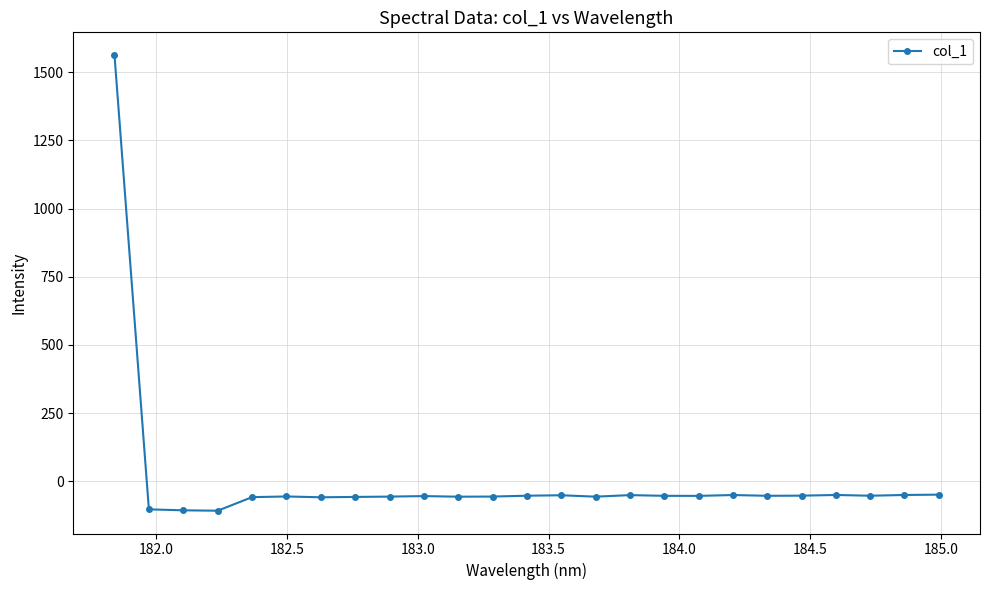

Count the number of categories in the chart.

25